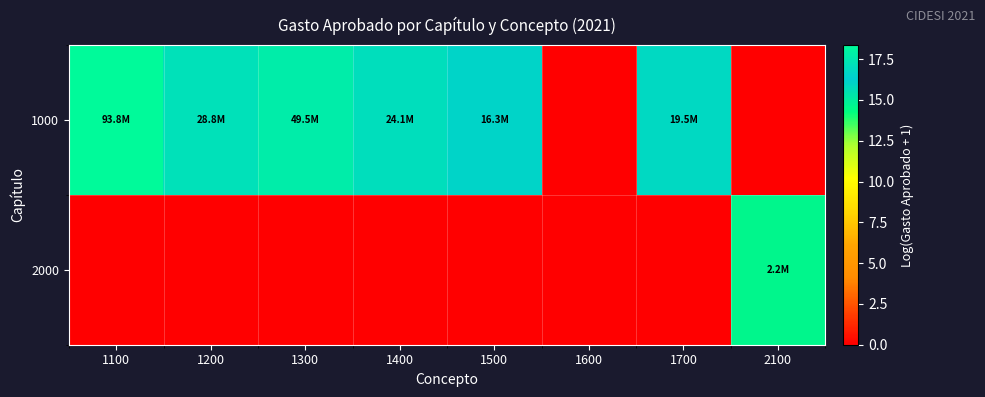

Reading right to left, list all the values displayed in this chart.

1000: 2100=0.0	1700=16.8	1600=0.0	1500=16.6	1400=17.0	1300=17.7	1200=17.2	1100=18.4
2000: 2100=14.6	1700=0.0	1600=0.0	1500=0.0	1400=0.0	1300=0.0	1200=0.0	1100=0.0